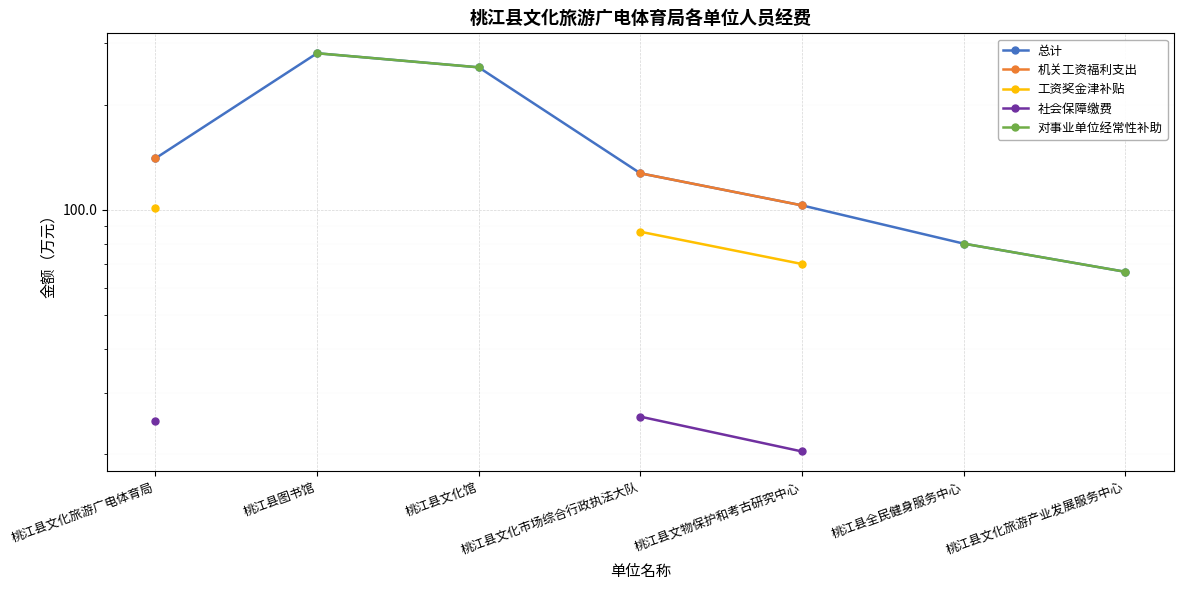

The 机关工资福利支出 series shows 77.8 at 桃江县文化旅游广电体育局. True or false?

False